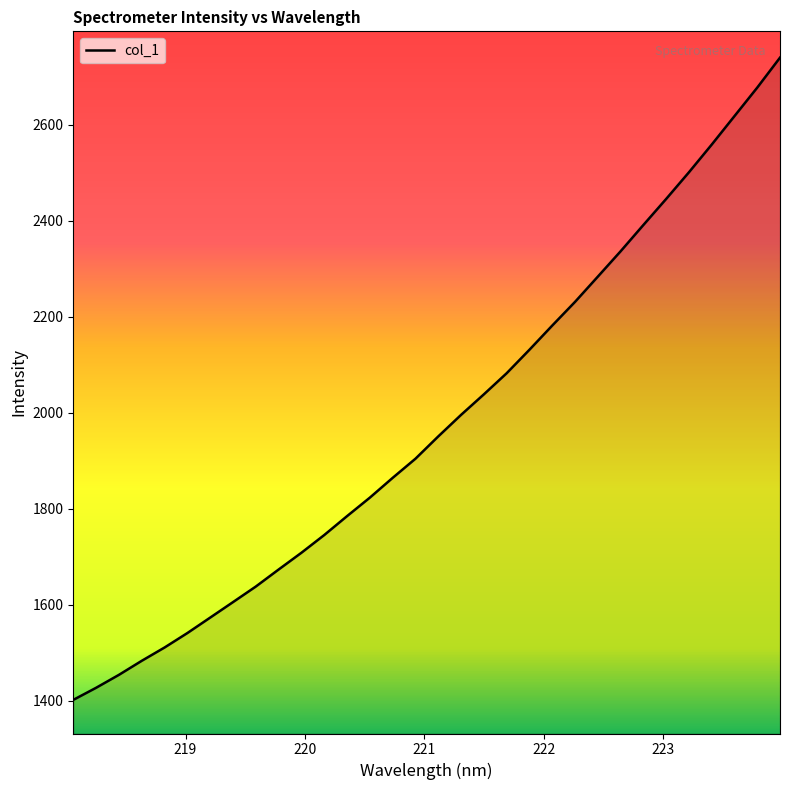

What is the maximum value shown in the chart?

2740.1